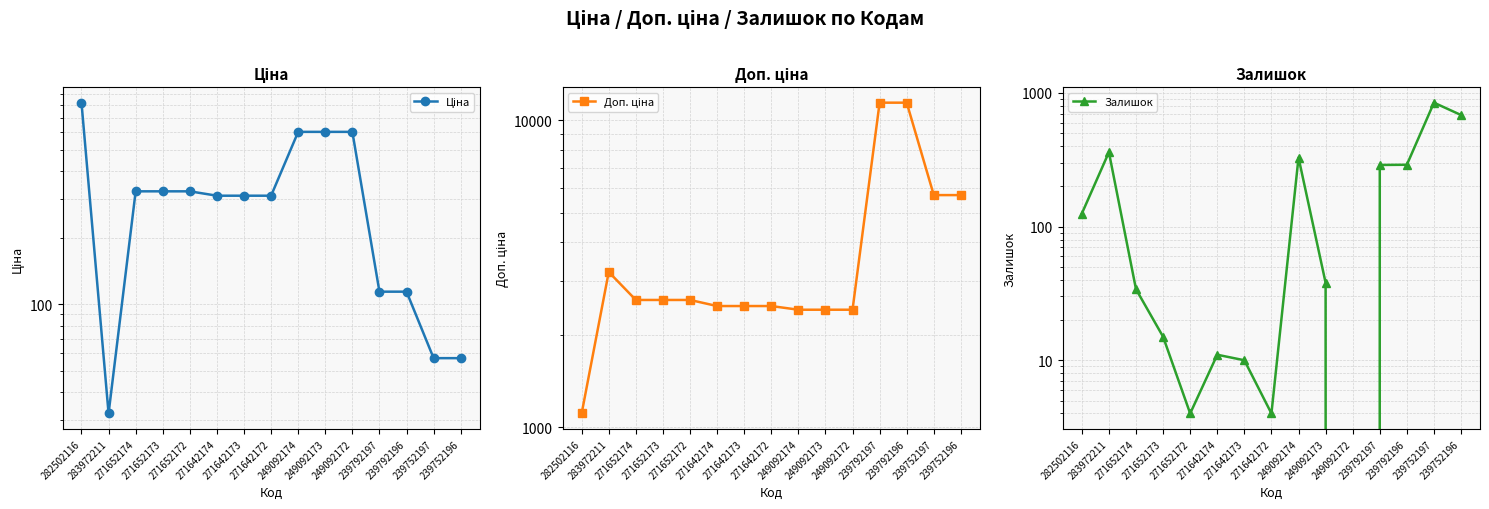

How many values in the Ціна series exceed 310?

10